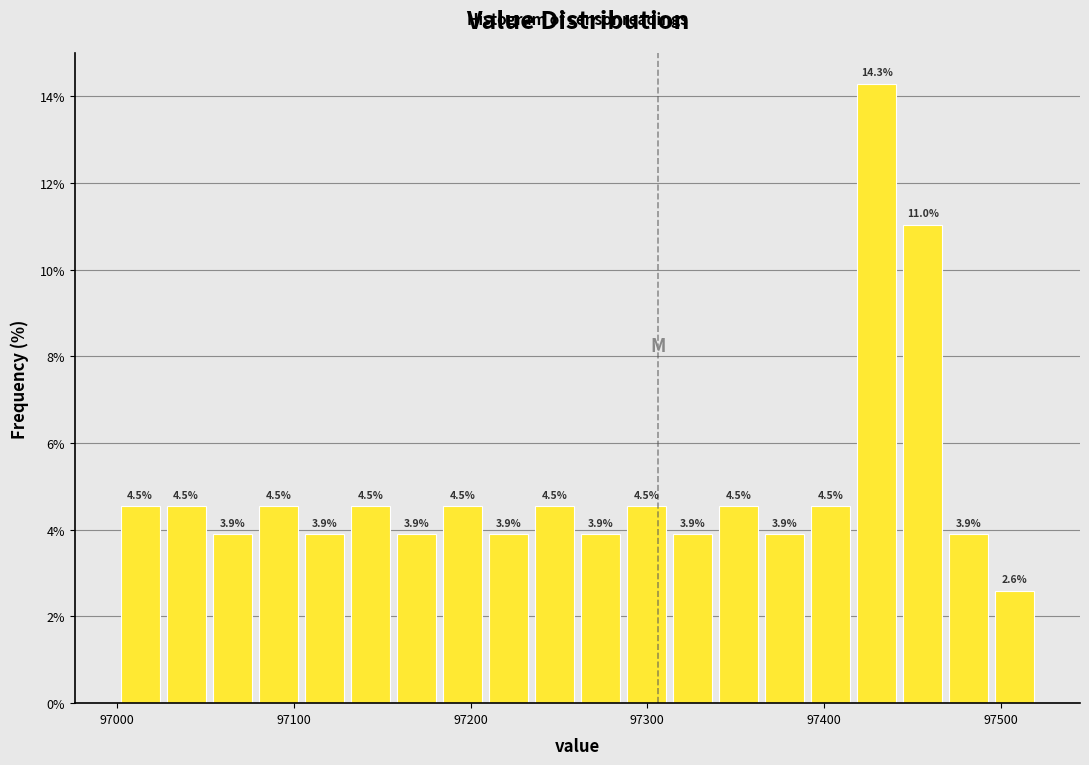

Read against the x-axis, roughly where is the centre of the tallest bar?

97430